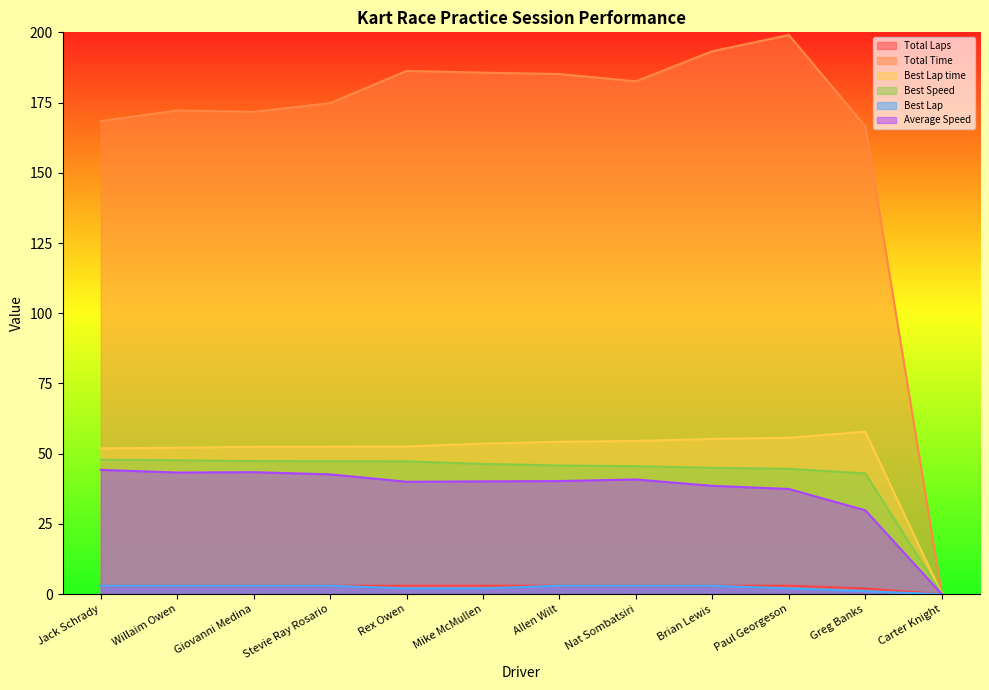

Which series changed the most between Giovanni Medina and Carter Knight?

Total Time